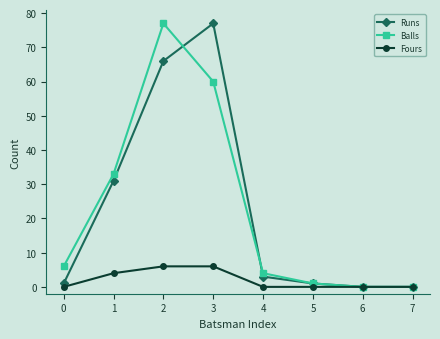

Is the value of Balls at 6 greater than the value of Runs at 1?

No